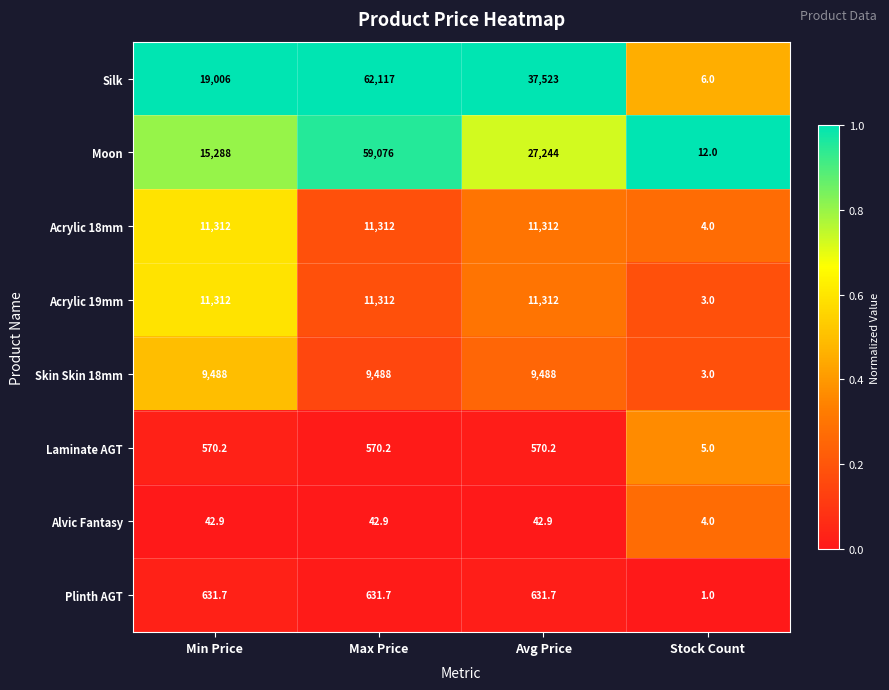

Which label corresponds to the smallest value in the chart?

Stock Count